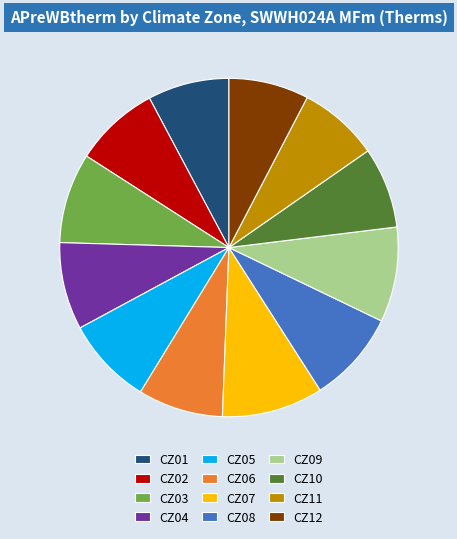

Is the sum of CZ02 and CZ11 greater than half?

No